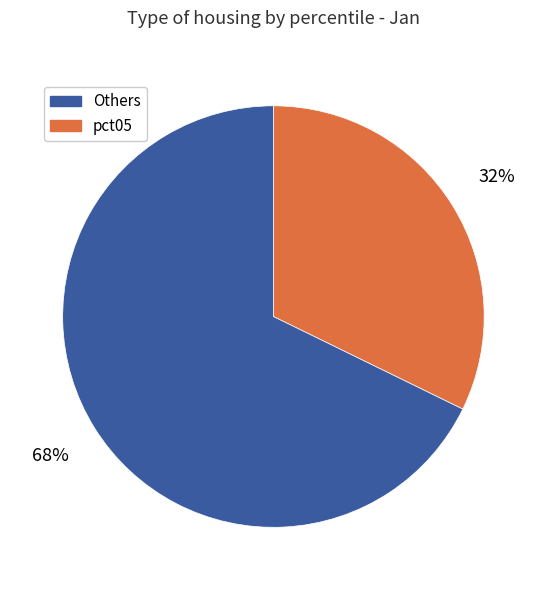

Does any single category account for the majority?

Yes